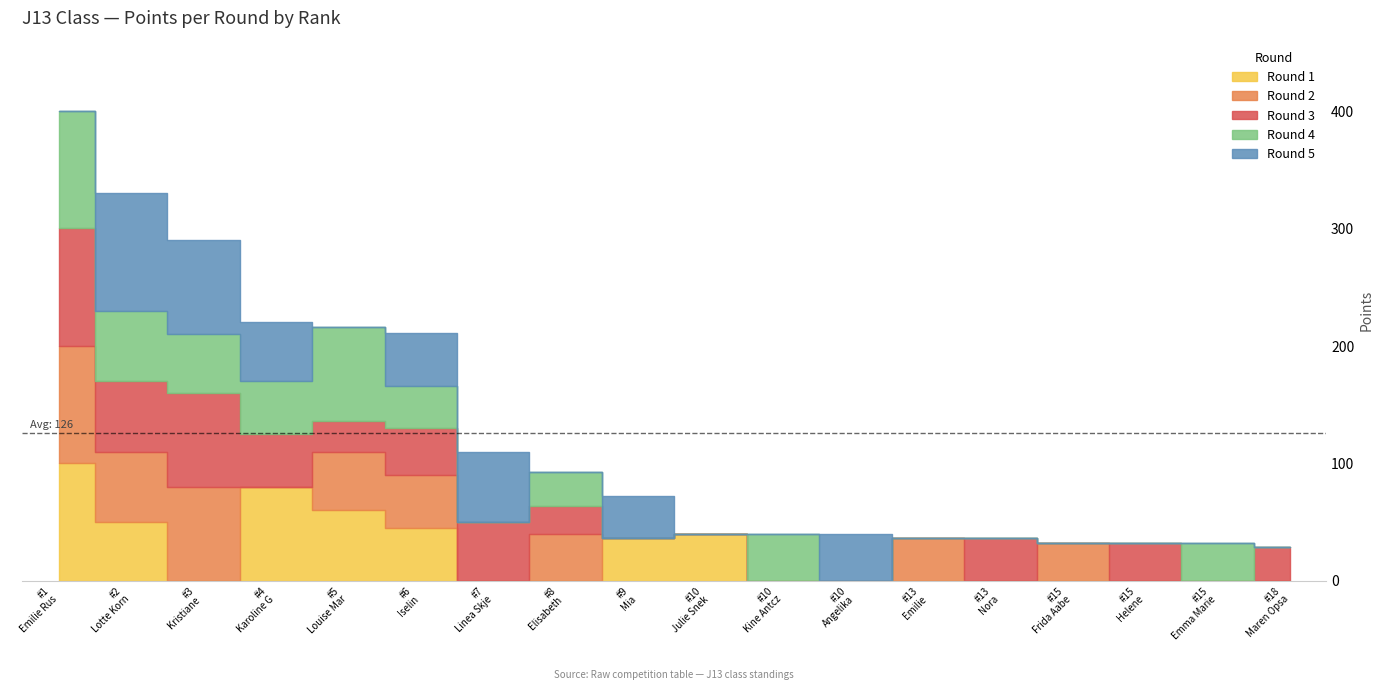

At which label does Round 2 reach its minimum?

4